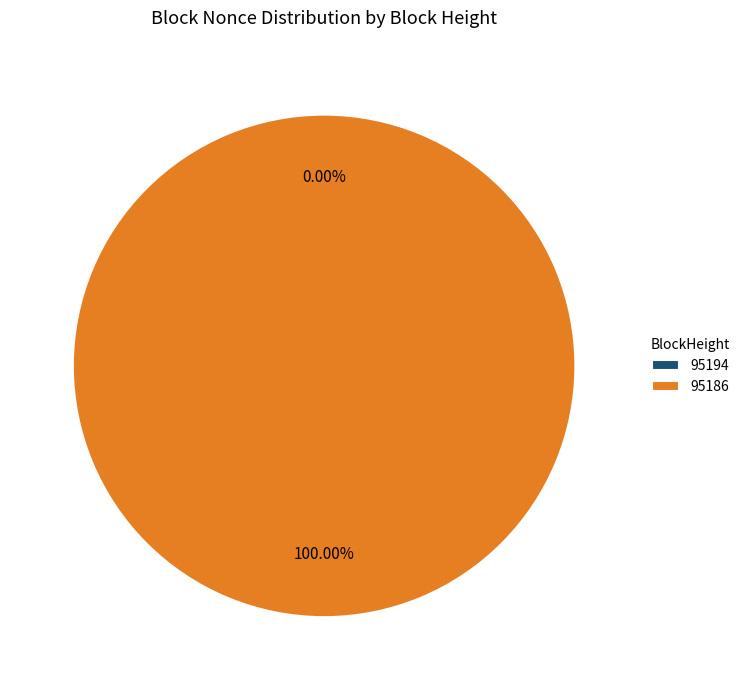

To the nearest percent, what percentage of the pie is 95186?

100%